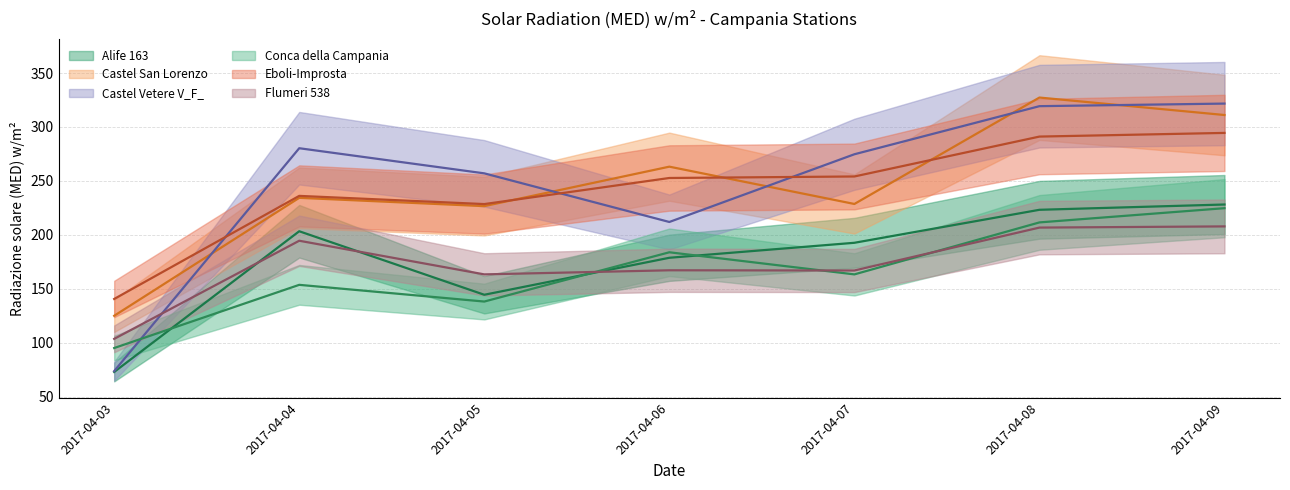

What is the difference between the Alife 163 values at 2017-04-03 and 2017-04-05?

71.6